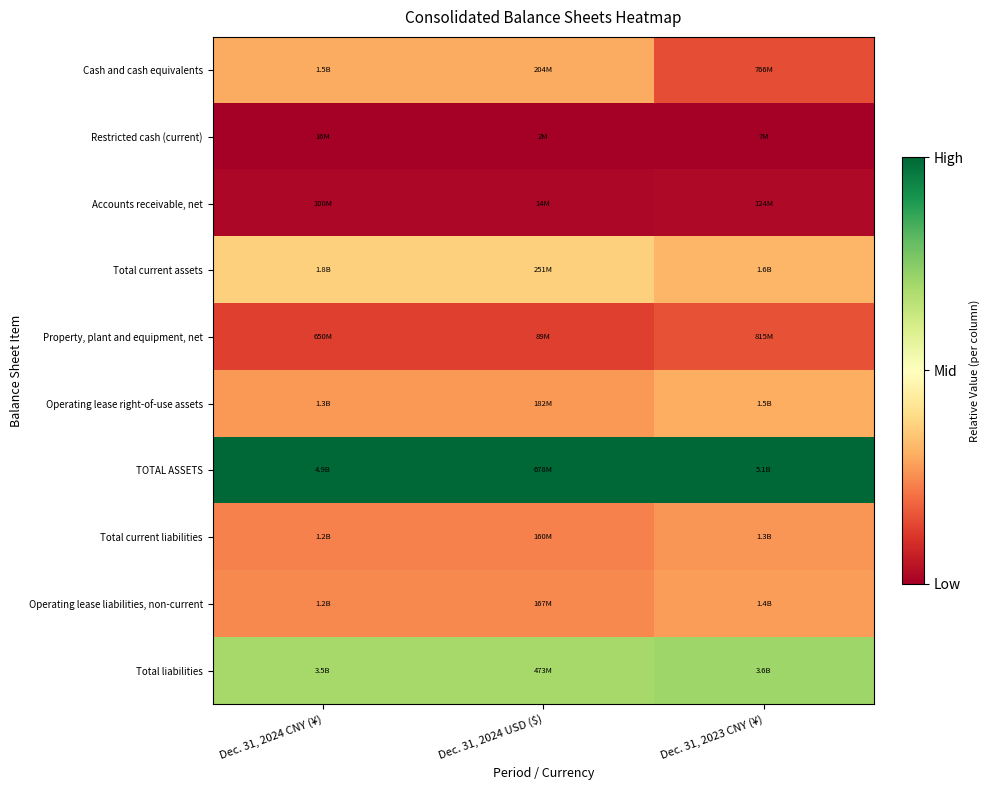

Which has a higher value, Dec. 31, 2024 CNY (¥) or Dec. 31, 2023 CNY (¥)?

Dec. 31, 2024 CNY (¥)